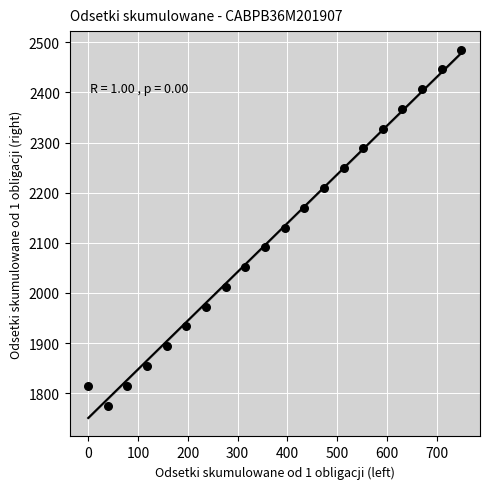

What is the range of X values (max minus min)?

749.6